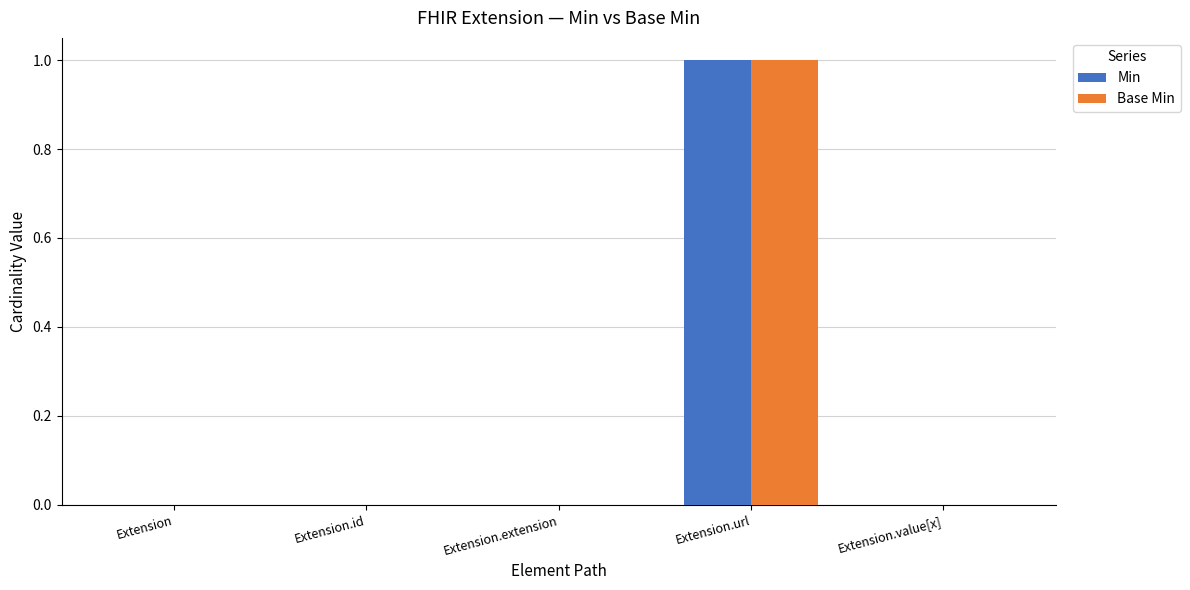

Are the bars horizontal?

No